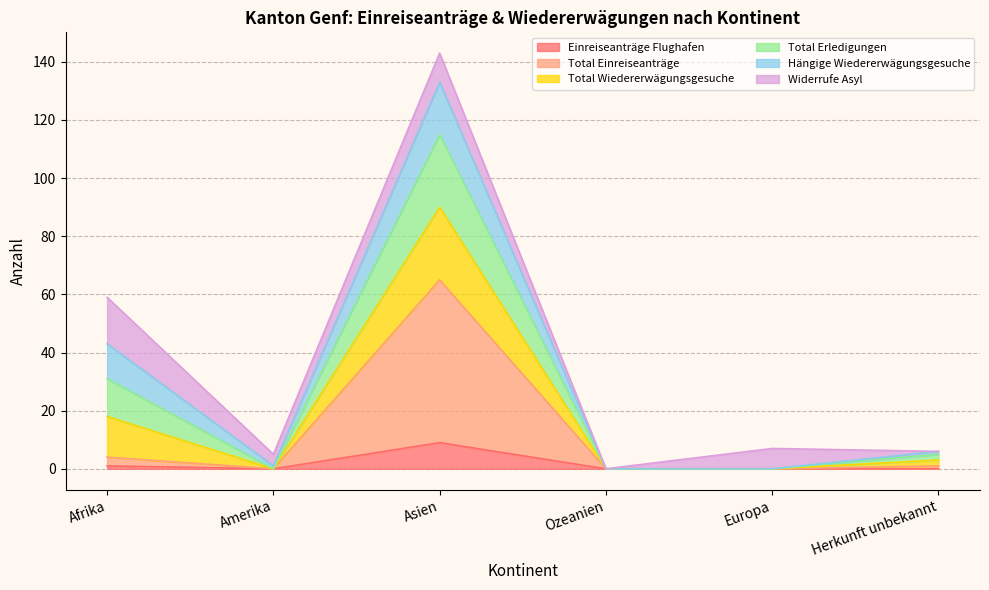

True or false: Total Wiedererwägungsgesuche and Total Erledigungen cross at least once.

False